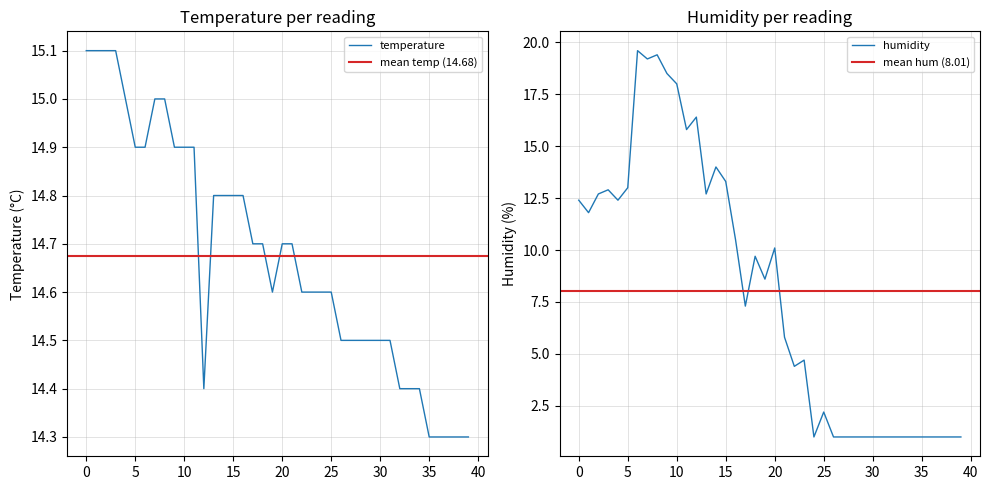

True or false: temperature and humidity intersect in this chart.

True